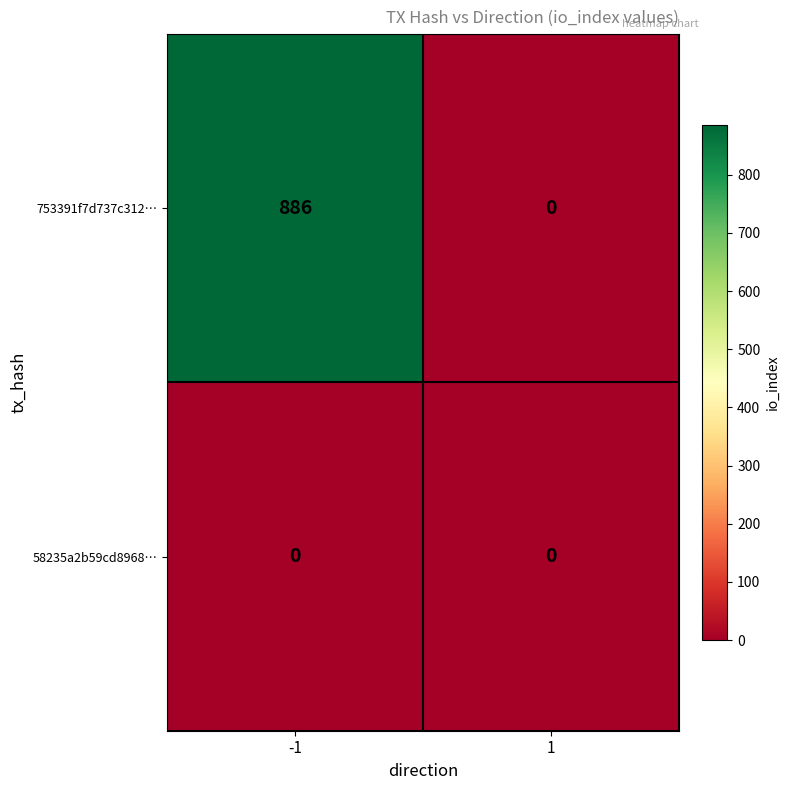

Rank the series by their maximum value, from lowest to highest.

58235a2b59cd8968…, 753391f7d737c312…